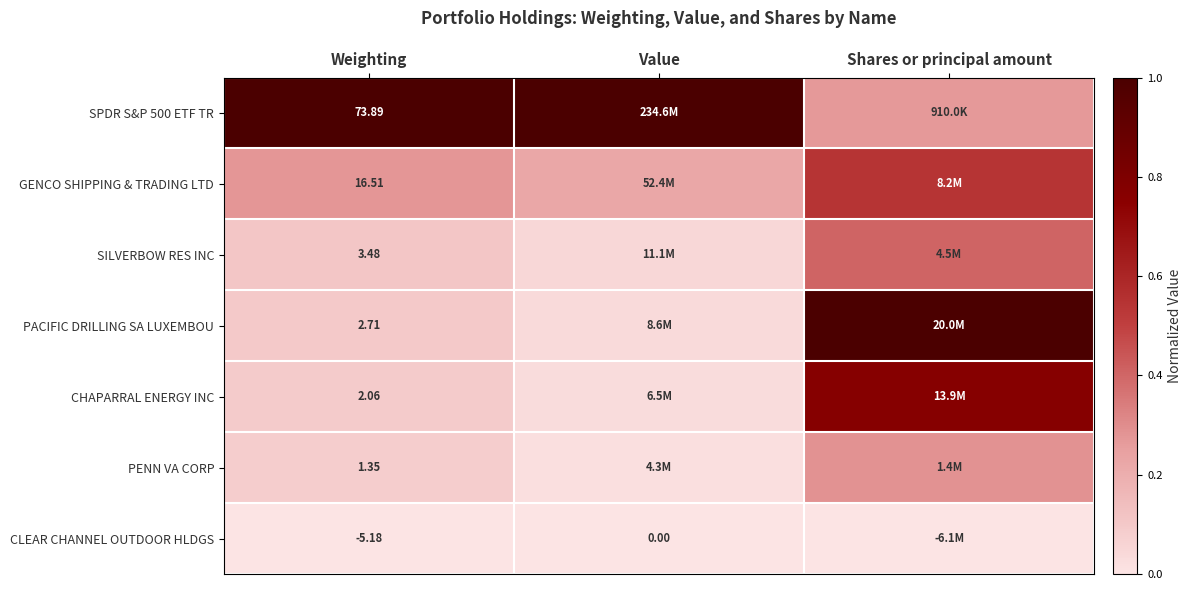

What is the difference between the maximum and minimum values in the PENN VA CORP series?

0.3